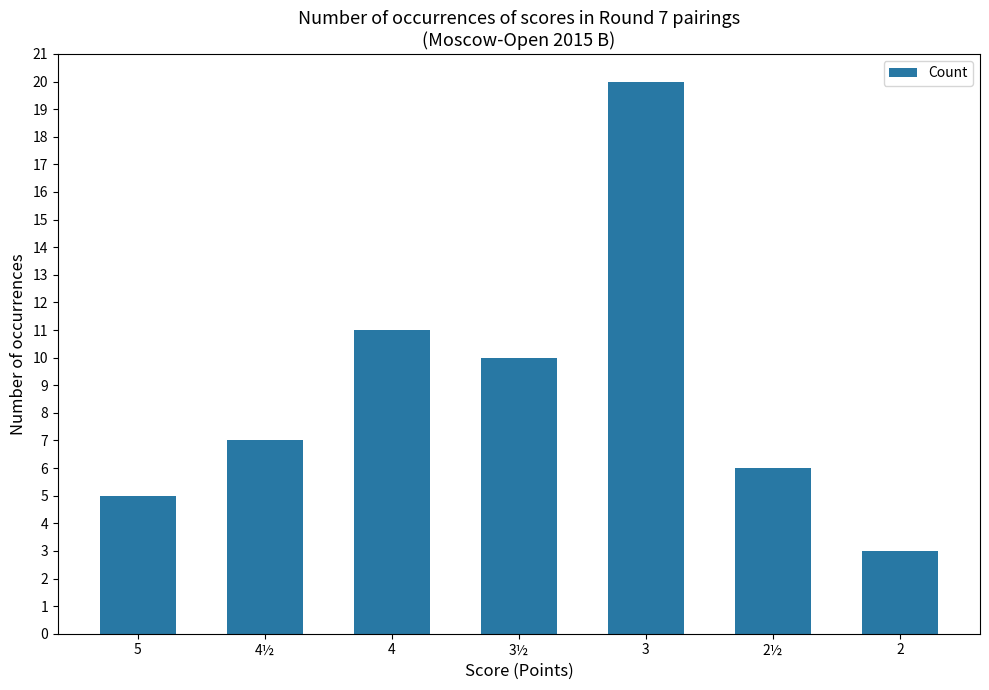

At which category does the chart reach its peak across all series?

3